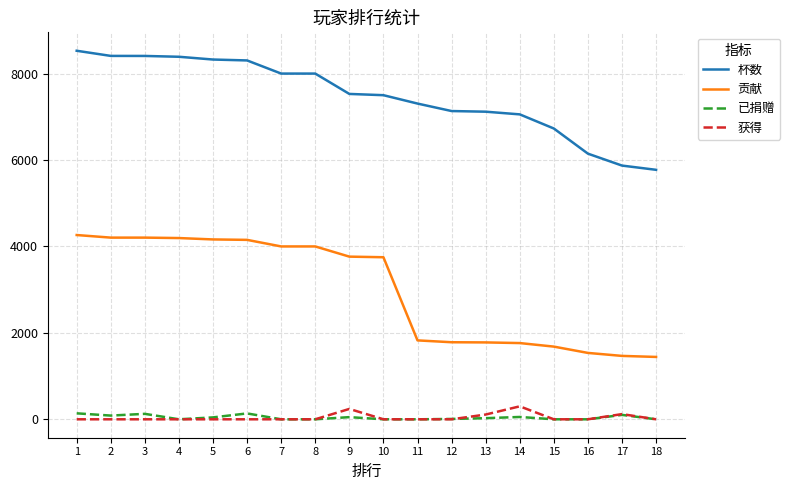

How many lines are shown in the chart?

4